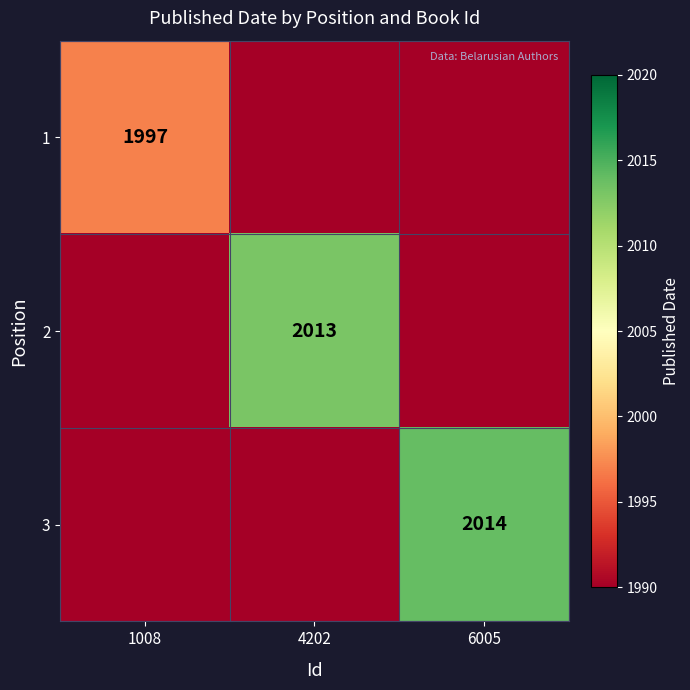

Is it true that 3 equals 678 at 6005?

False